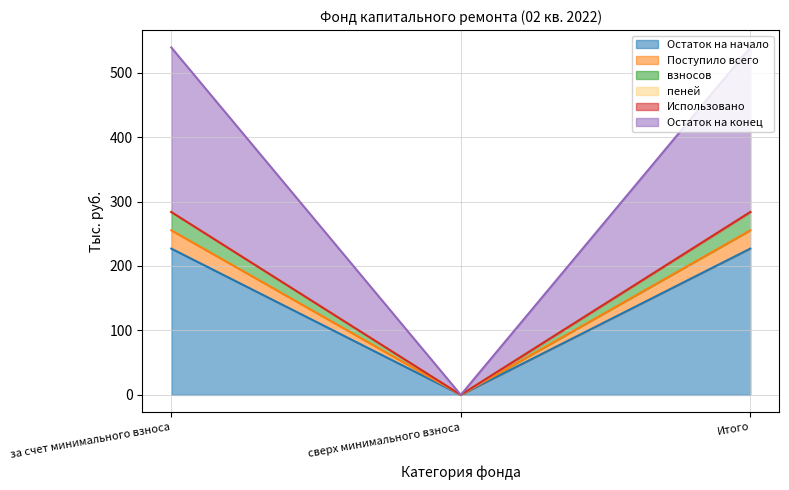

True or false: Остаток на начало has a value of 227.0 at за счет минимального взноса.

True